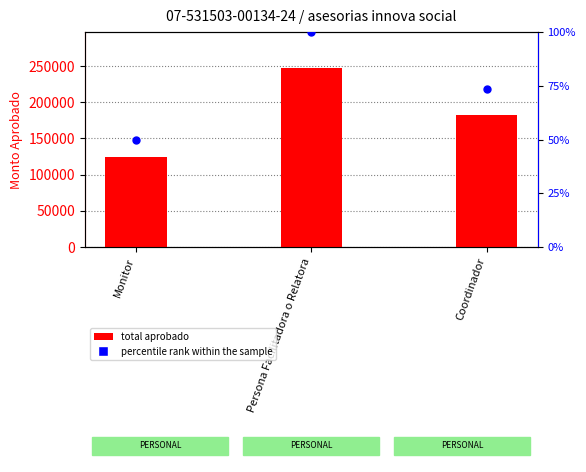

At how many categories does at least one series exceed 119620?

3